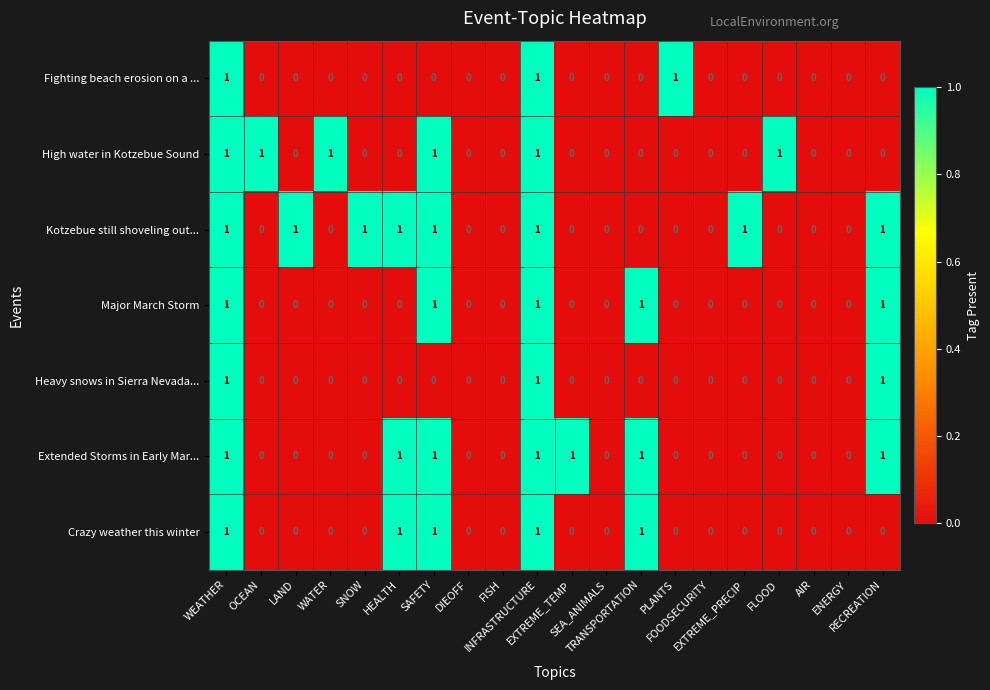

How many categories are shown in the chart?

20